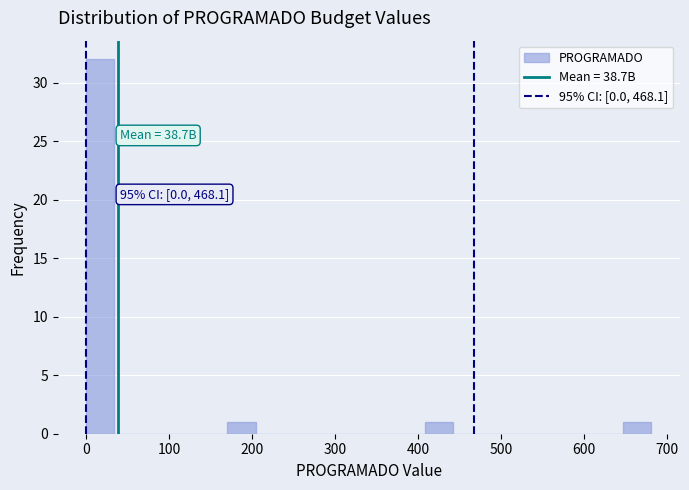

Read against the x-axis, roughly where is the centre of the tallest bar?

20